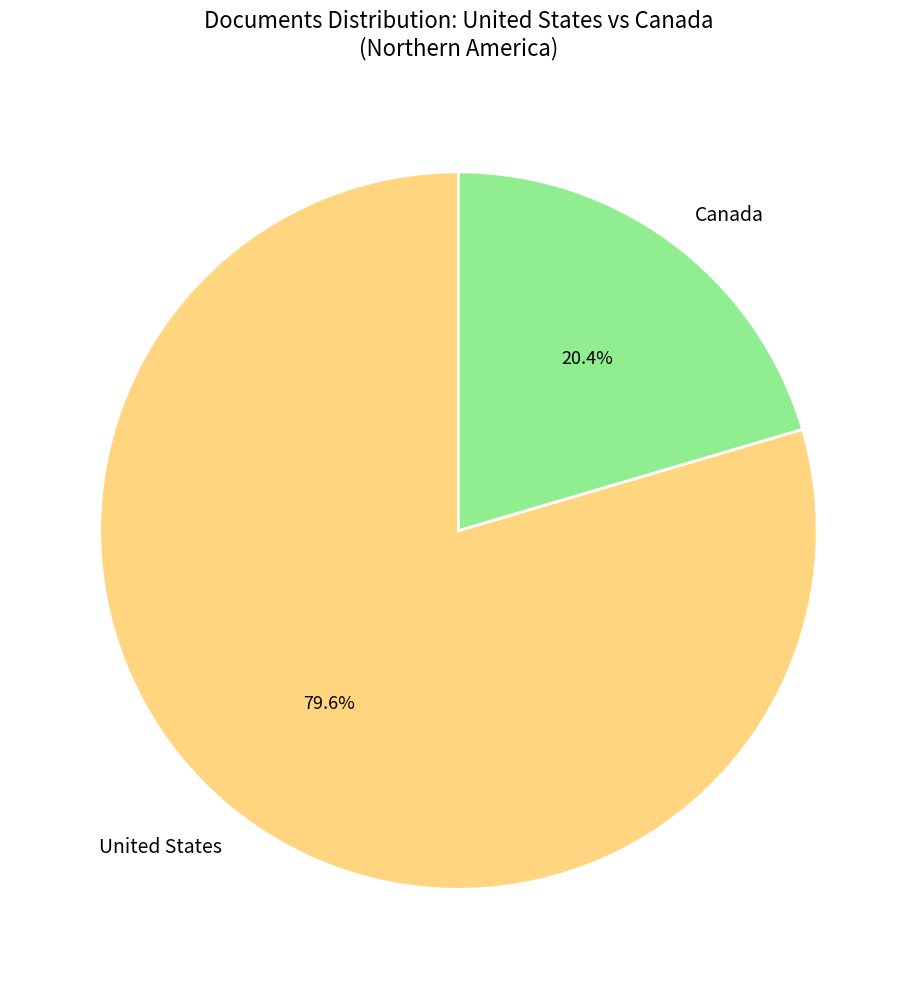

Is it true that United States is 80% of the pie?

True